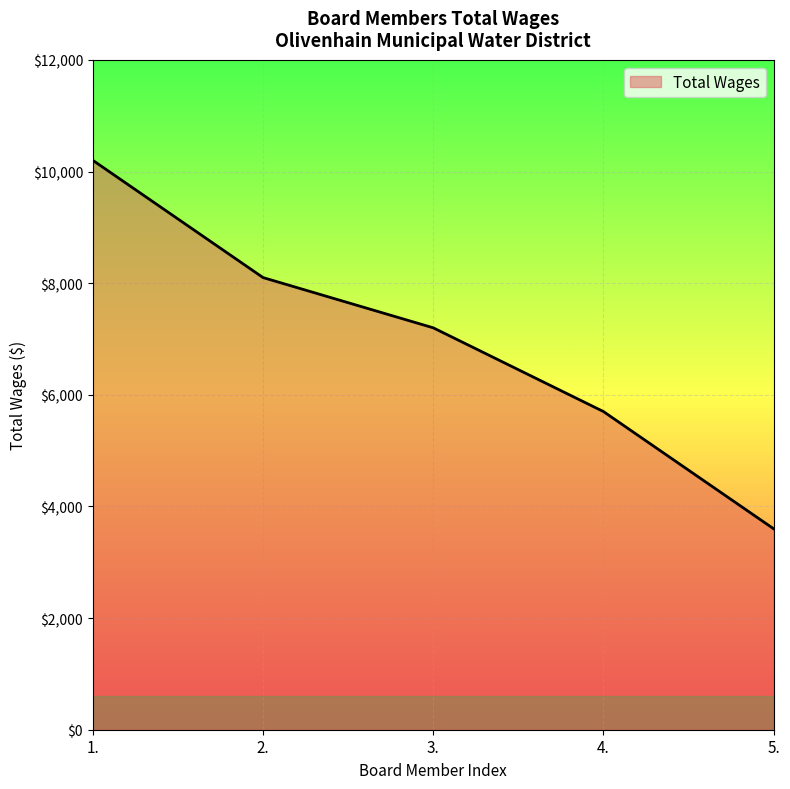

Is it true that the value at 5. is 3600?

True